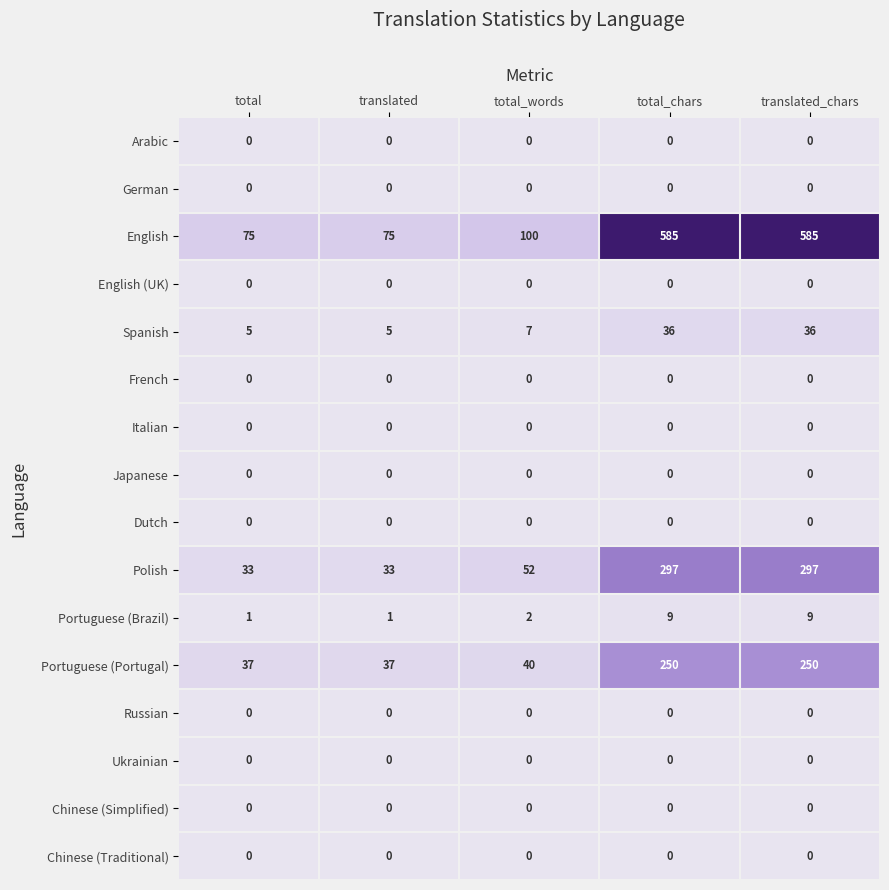

Which series has the widest spread of values?

English